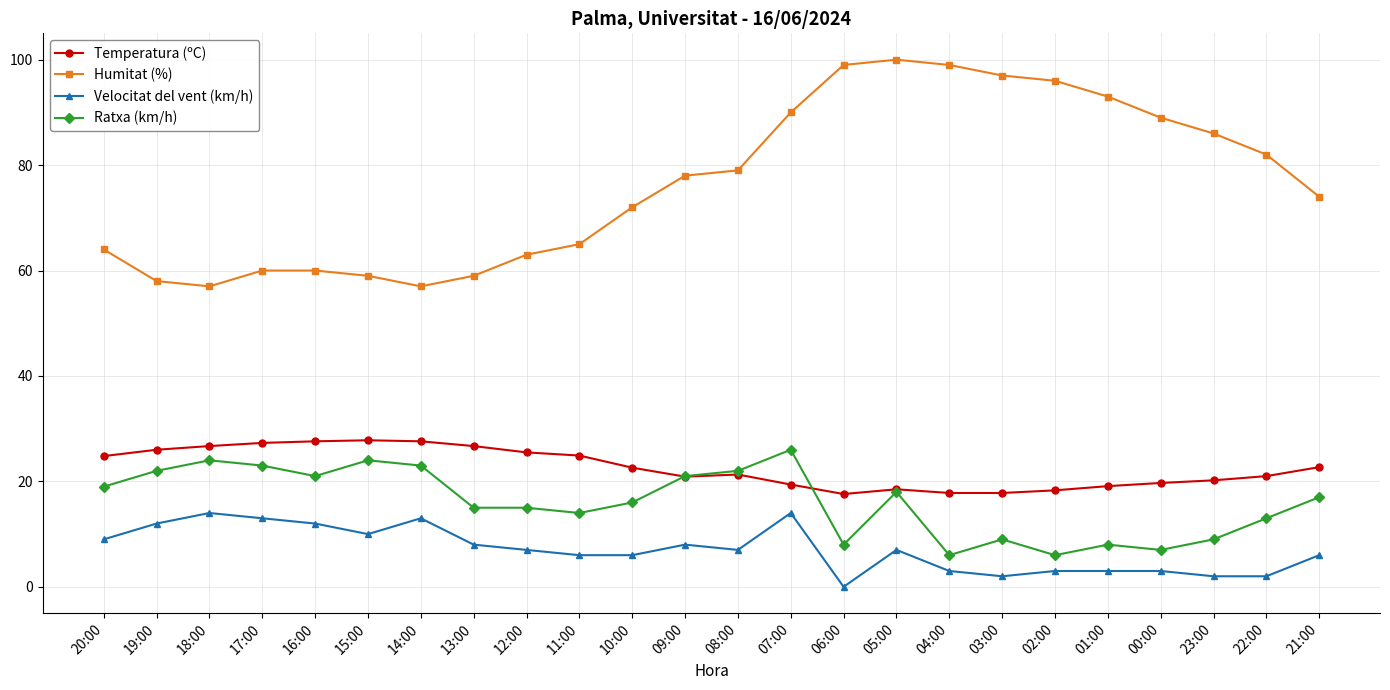

True or false: Humitat (%) and Velocitat del vent (km/h) intersect in this chart.

False